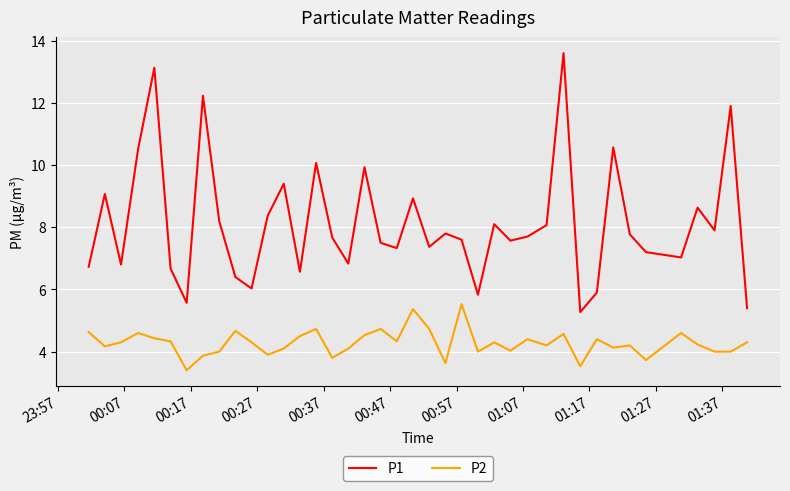

Which series has the largest range (max minus min)?

P1